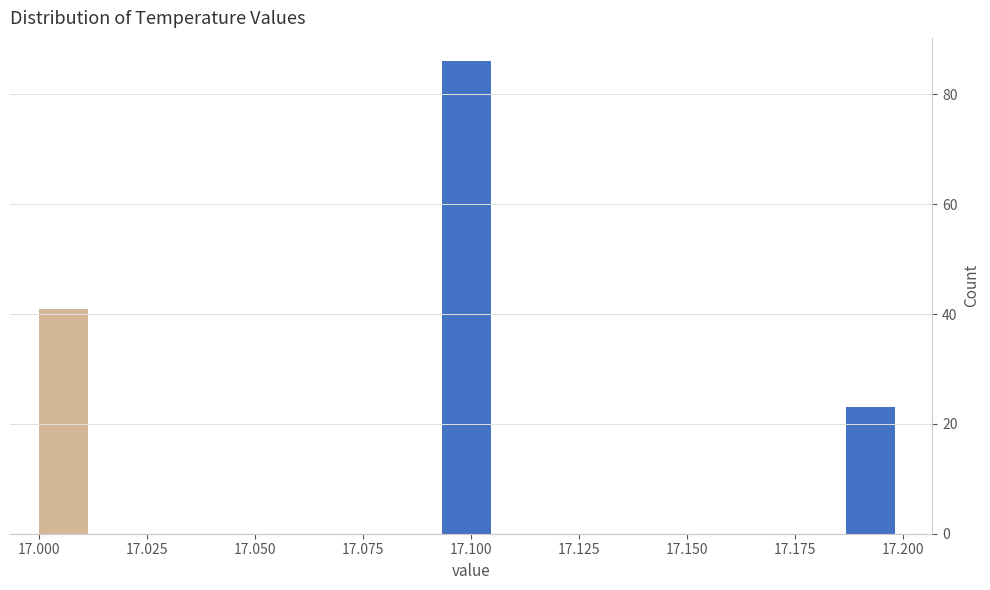

Around what value on the x-axis is the tallest bar? Give the approximate position of its centre, as read against the axis.

17.100